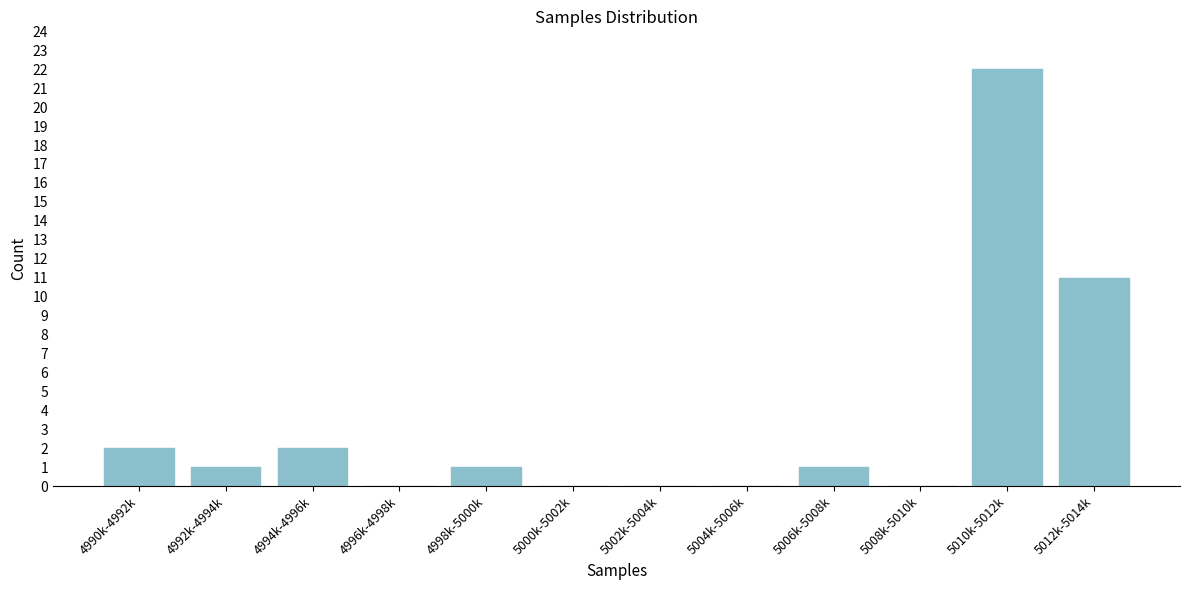

Reading left to right, what are all the values shown in this chart?

4990k-4992k=2	4992k-4994k=1	4994k-4996k=2	4996k-4998k=0	4998k-5000k=1	5000k-5002k=0	5002k-5004k=0	5004k-5006k=0	5006k-5008k=1	5008k-5010k=0	5010k-5012k=22	5012k-5014k=11